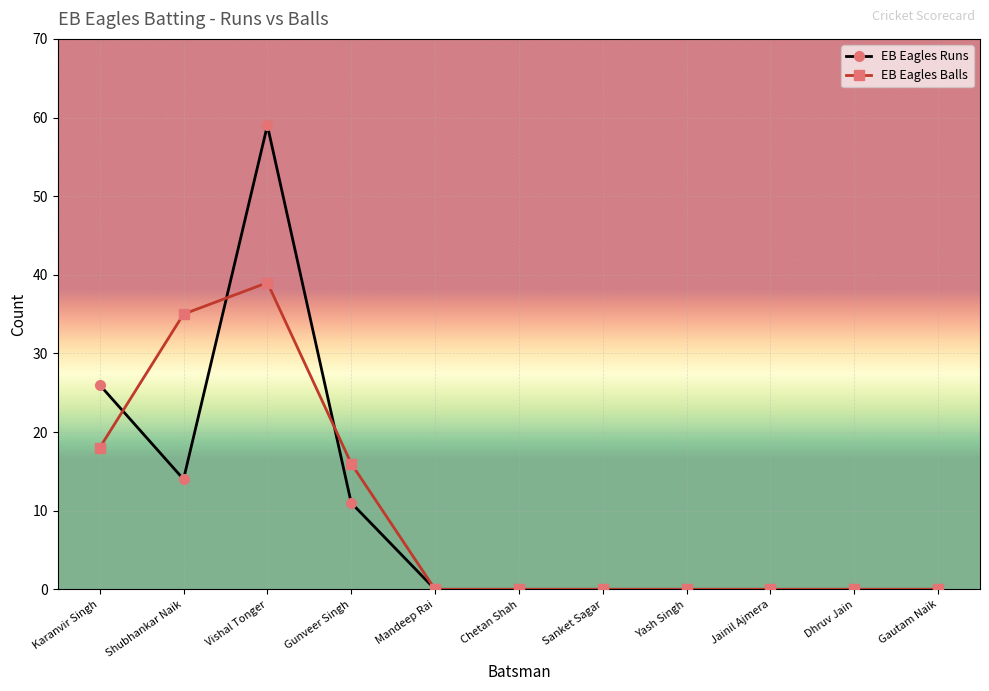

Is the value of EB Eagles Balls at Chetan Shah greater than the value of EB Eagles Runs at Karanvir Singh?

No